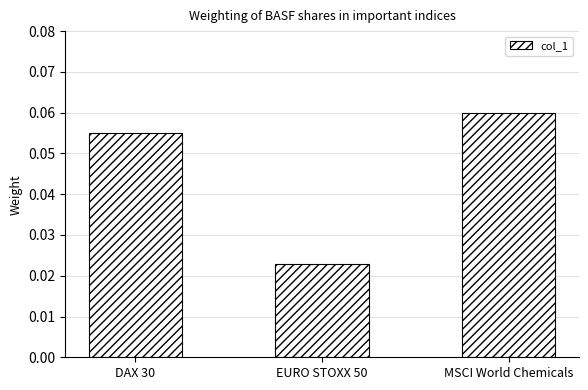

Count the number of categories in the chart.

3